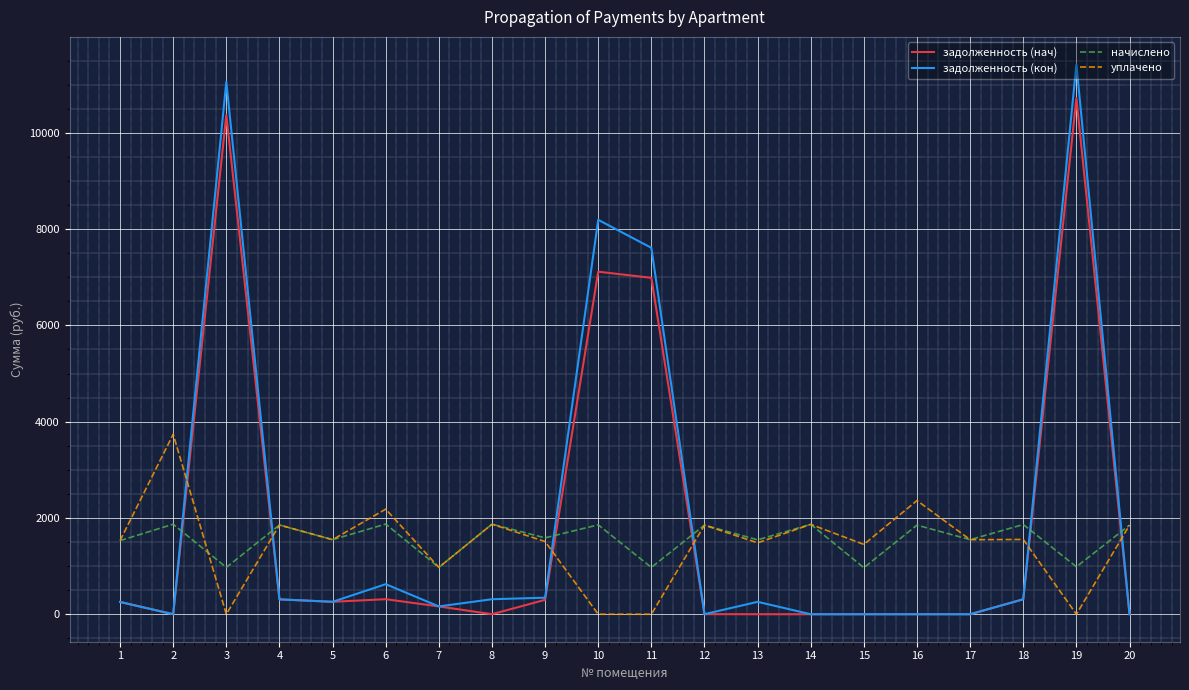

What is the sum of all начислено values?

31237.1